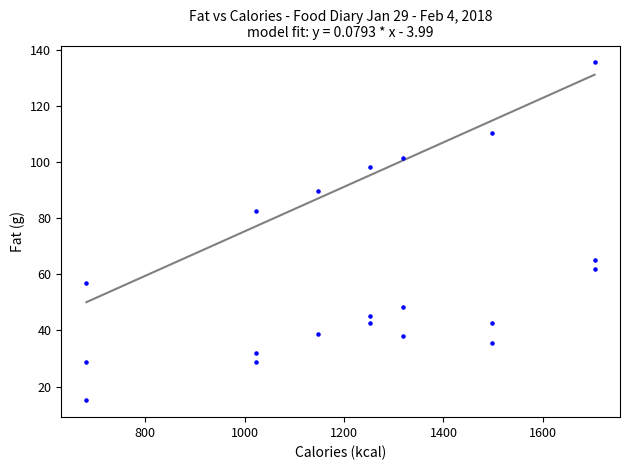

What Y value in the scatter plot is closest to 75?

82.5